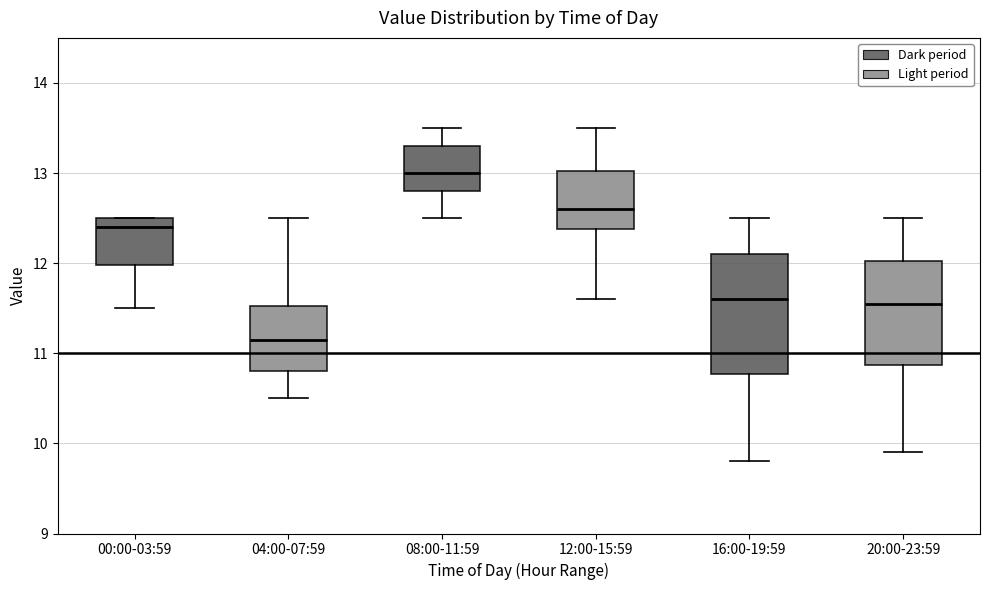

Which box's median line is the highest?

08:00-11:59